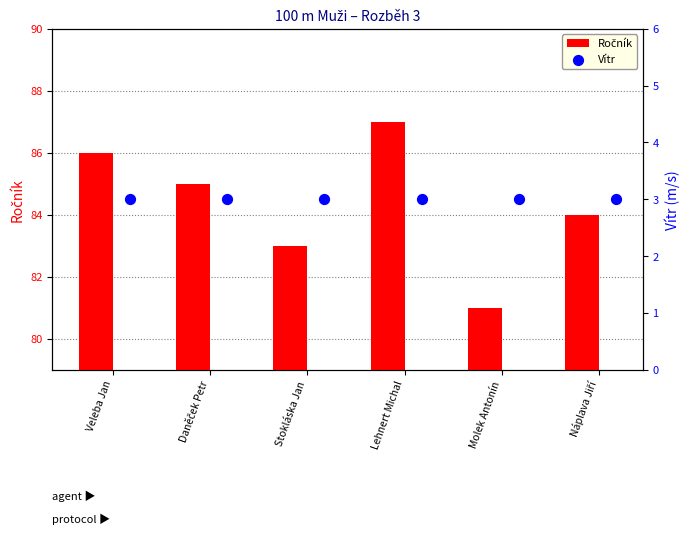

Which series has the largest total across all categories?

Ročník